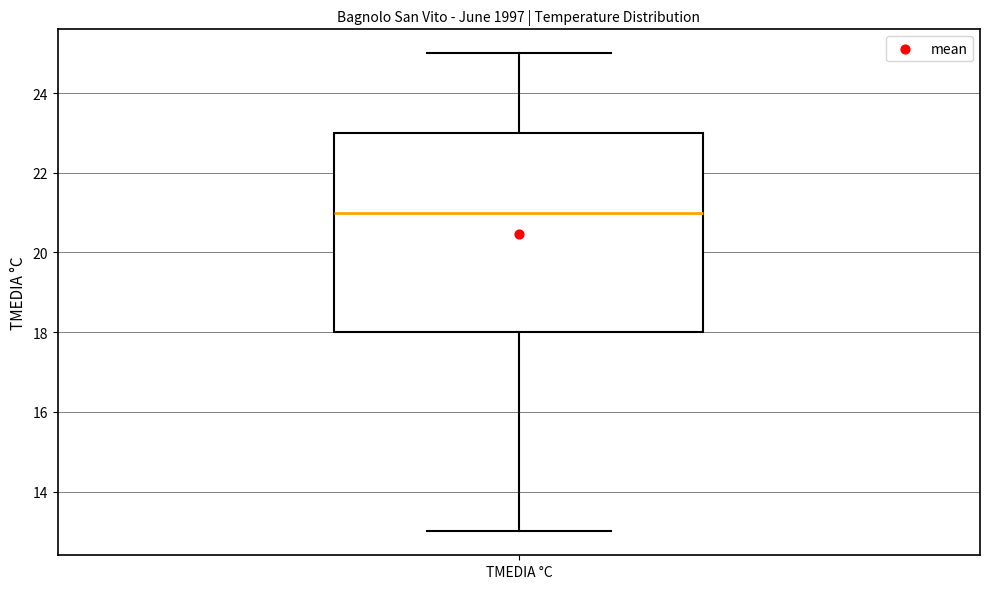

Transcribe this box plot: give where the median line is, the range the box spans, and where the two whiskers end, as read against the y-axis. The values are not printed on the chart, so give them approximately, as read against the axis.

median 21, box 18 to 23, whiskers 13 to 25